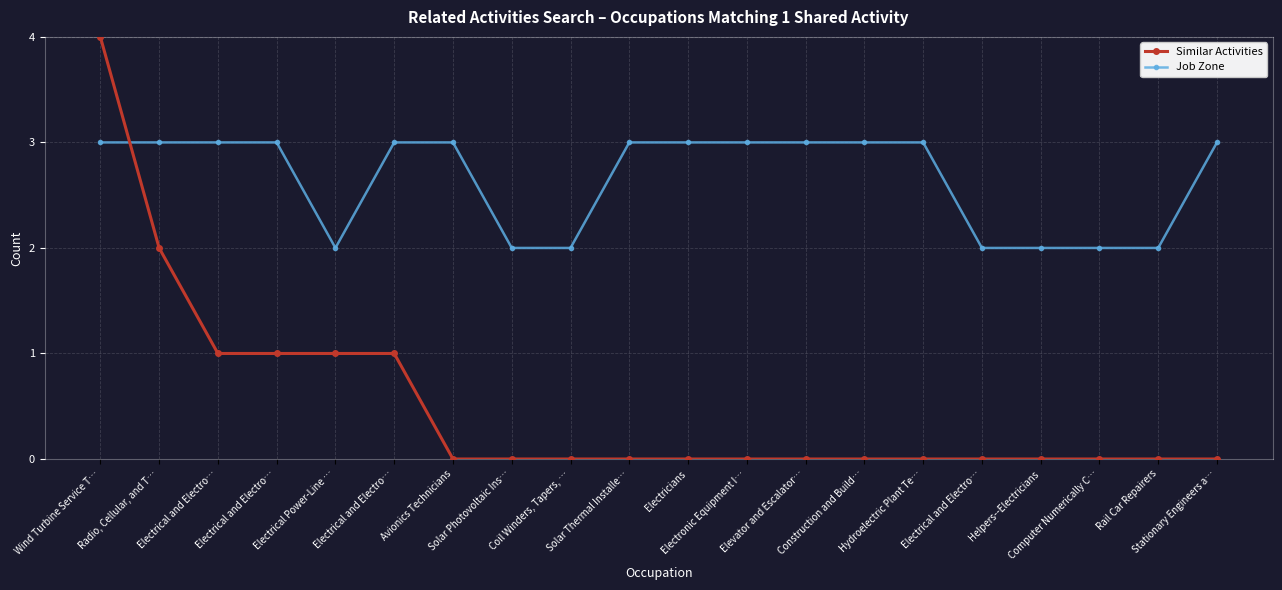

How many categories are shown in the chart?

20